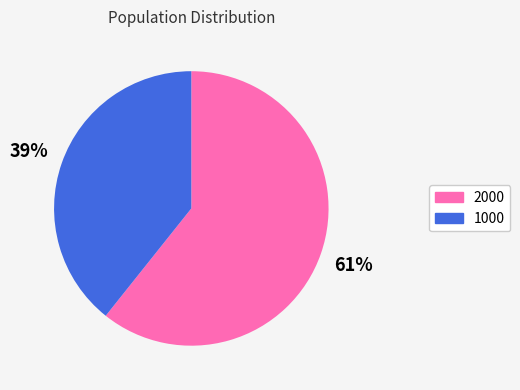

Is there any slice that represents more than half of the pie?

Yes